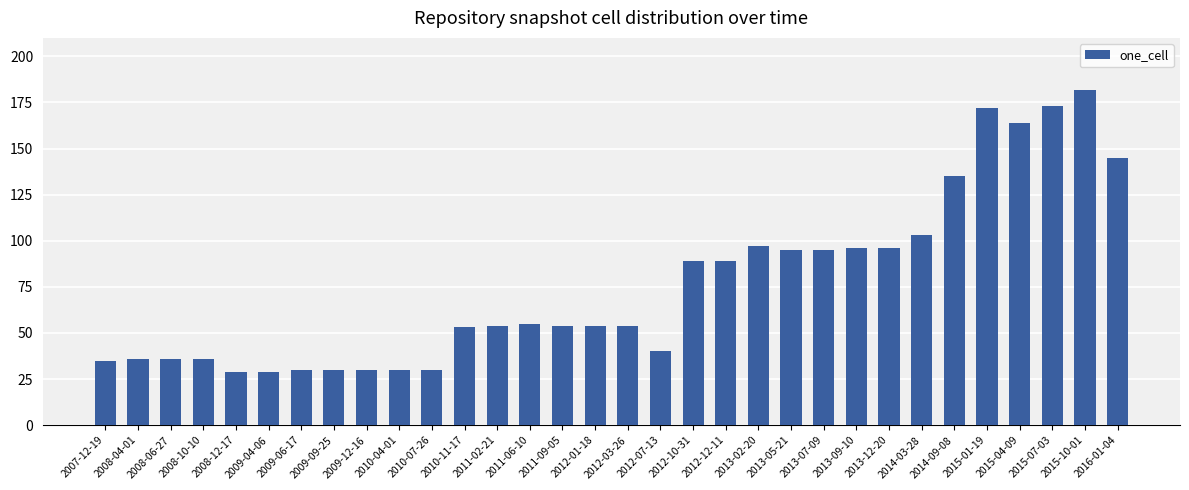

Approximately how many times larger is the value at 2013-05-21 compared to 2008-10-10?

2.6